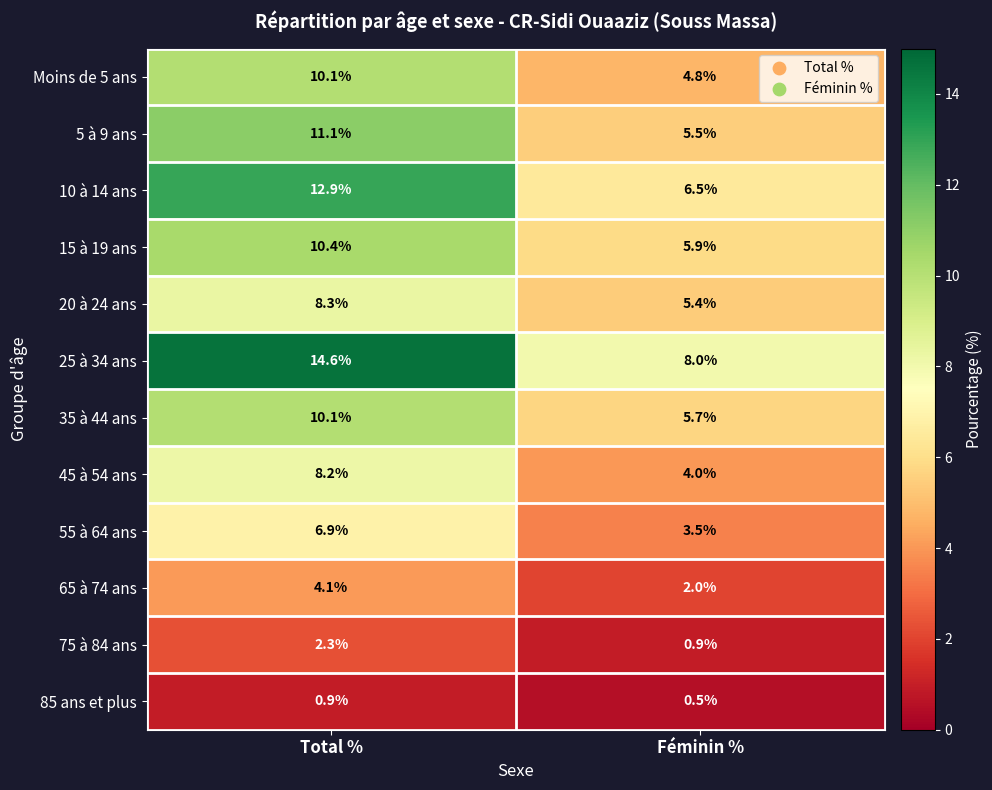

Which label corresponds to the smallest value in the chart?

Féminin %